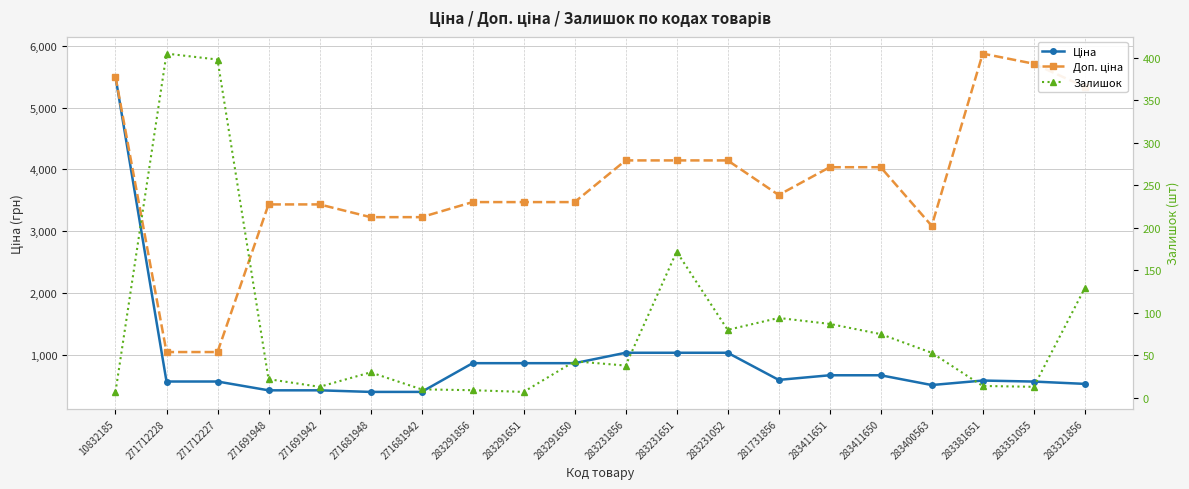

The value of Залишок at 283291650 is 43.0. True or false?

True